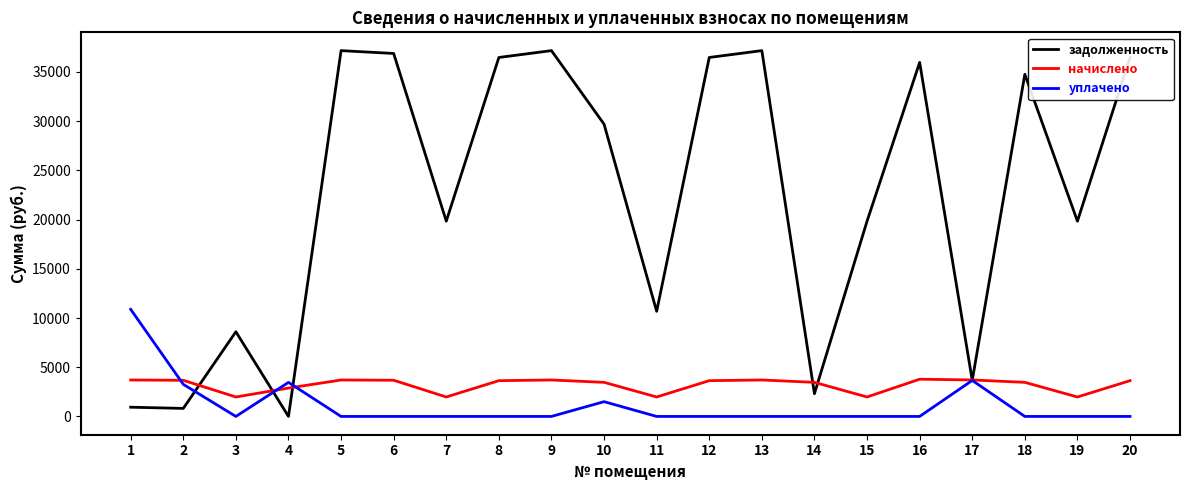

Between which two adjacent categories do уплачено and начислено first intersect?

1 and 2